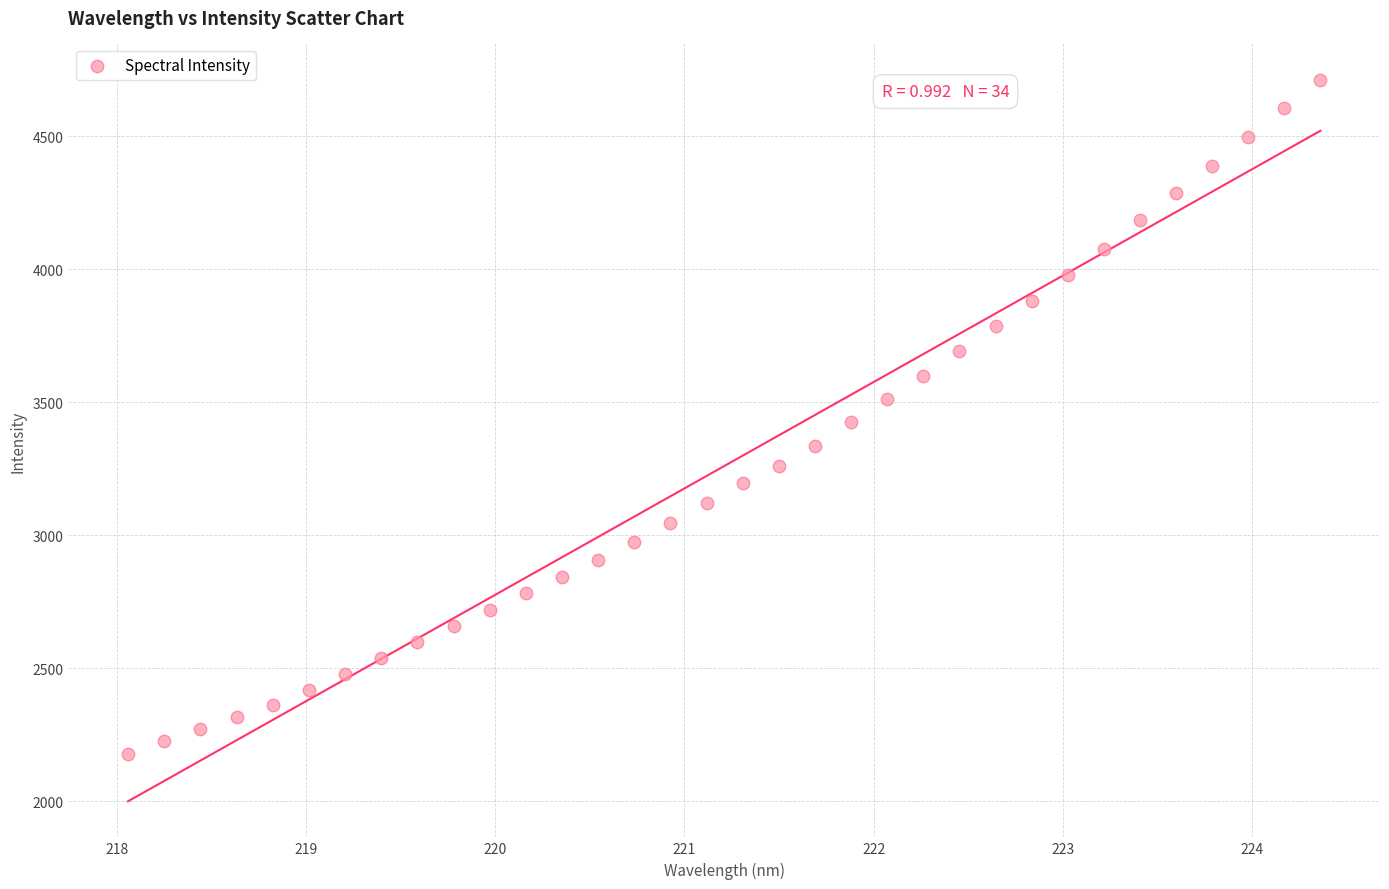

What is the range of X values (max minus min)?

6.3